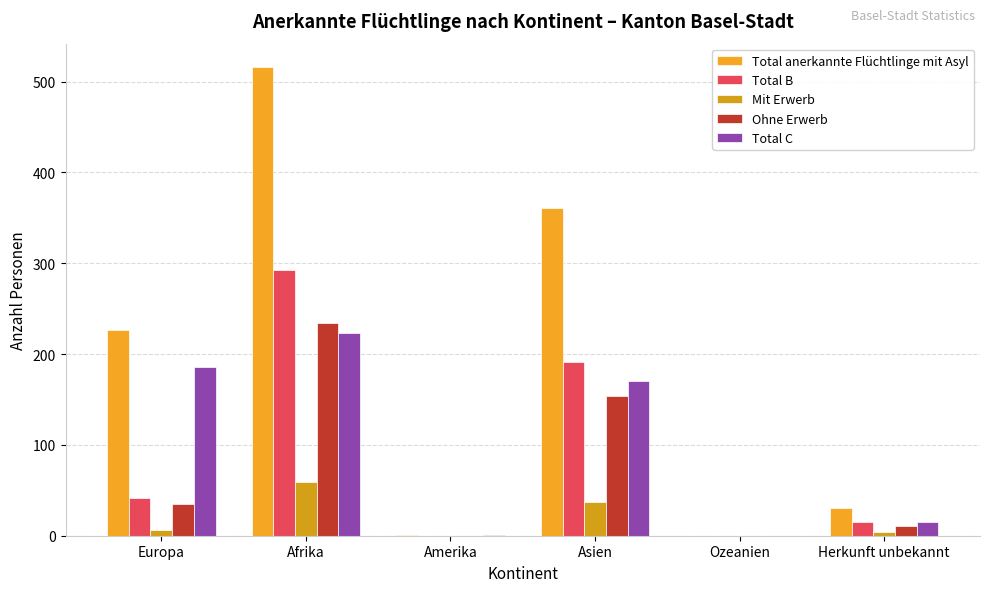

Reading left to right, extract all data points from this chart.

Total anerkannte Flüchtlinge mit Asyl: Europa=227	Afrika=516	Amerika=1	Asien=361	Ozeanien=0	Herkunft unbekannt=30
Total B: Europa=41	Afrika=293	Amerika=0	Asien=191	Ozeanien=0	Herkunft unbekannt=15
Mit Erwerb: Europa=6	Afrika=59	Amerika=0	Asien=37	Ozeanien=0	Herkunft unbekannt=4
Ohne Erwerb: Europa=35	Afrika=234	Amerika=0	Asien=154	Ozeanien=0	Herkunft unbekannt=11
Total C: Europa=186	Afrika=223	Amerika=1	Asien=170	Ozeanien=0	Herkunft unbekannt=15